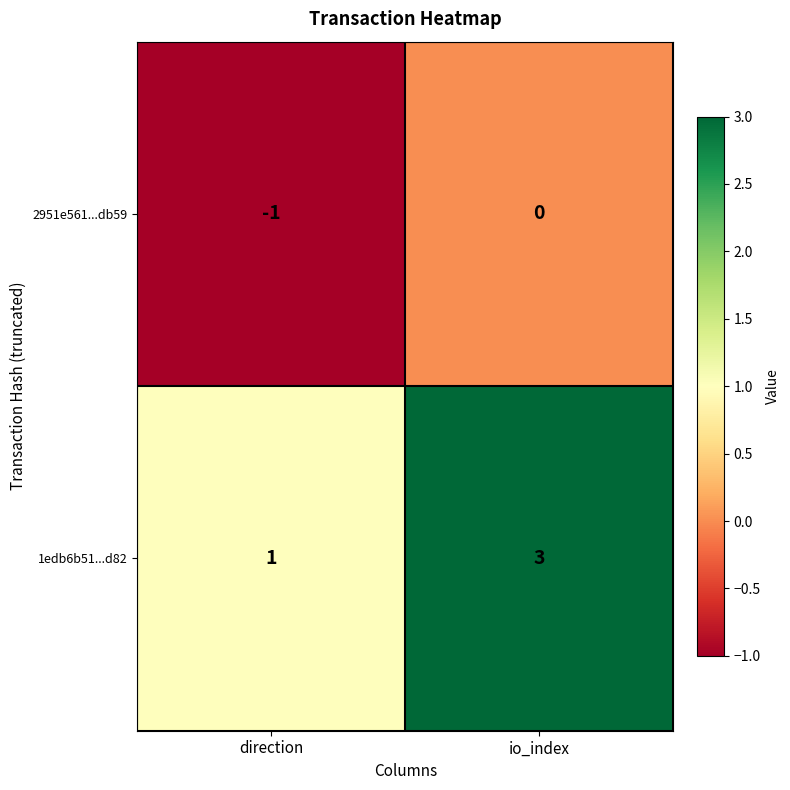

What is the total value across all series at io_index?

3